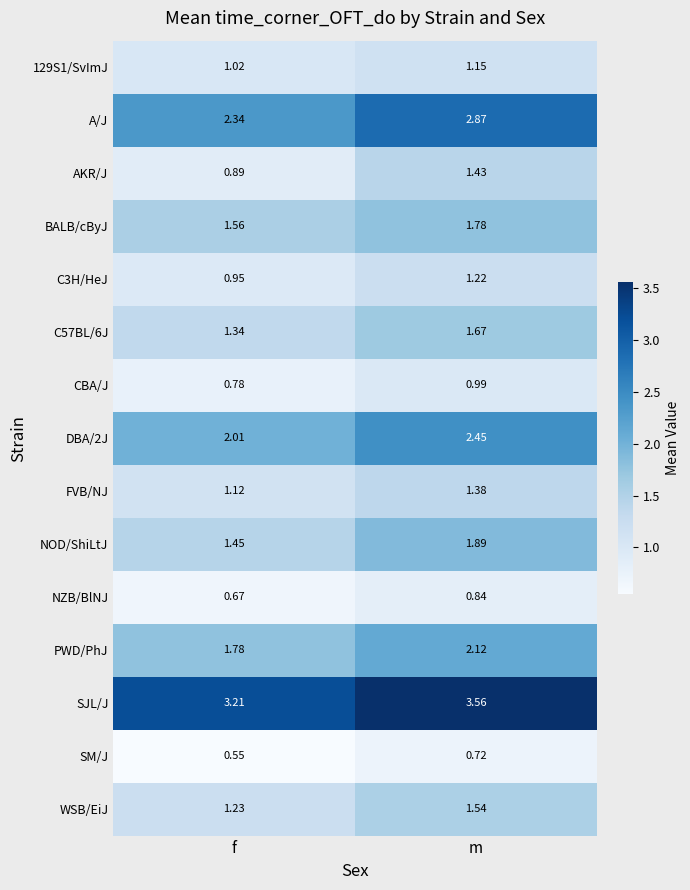

List the labels in order of SJL/J value, largest first.

m, f